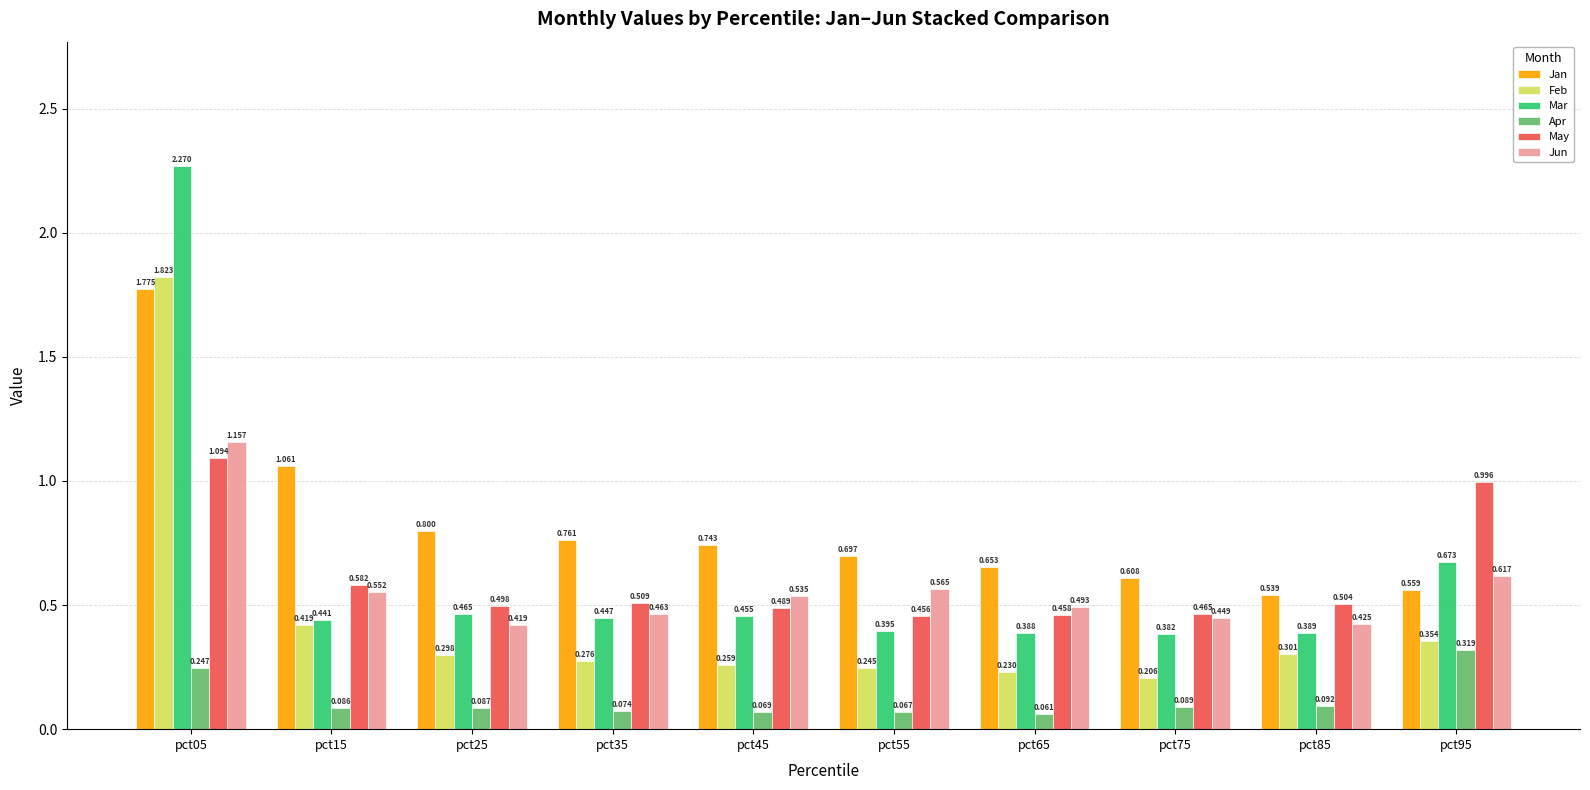

At which category does the chart reach its minimum across all series?

pct65